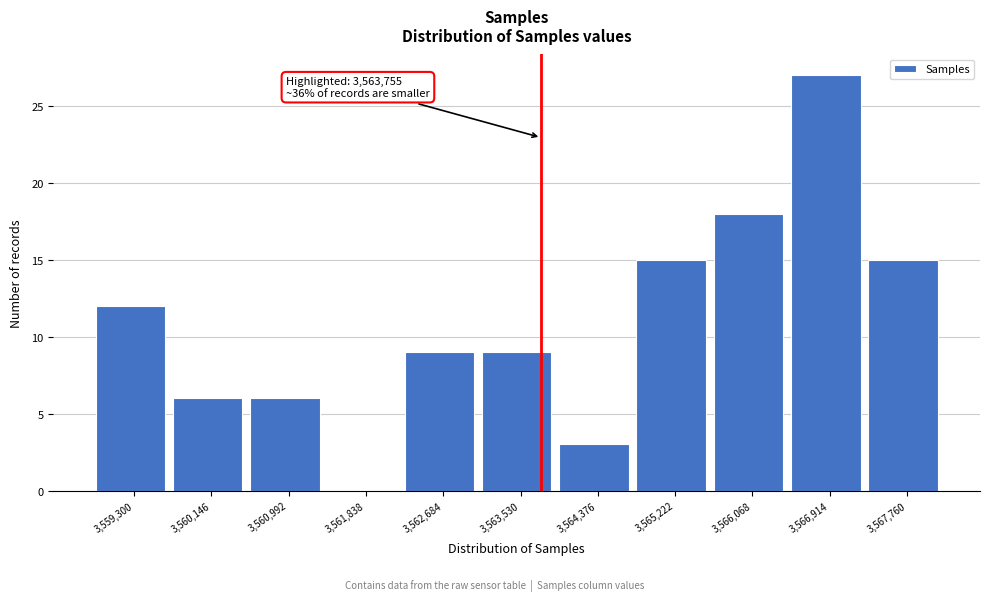

Over which range of the x-axis is the bar tallest?

3566500 to 3567300